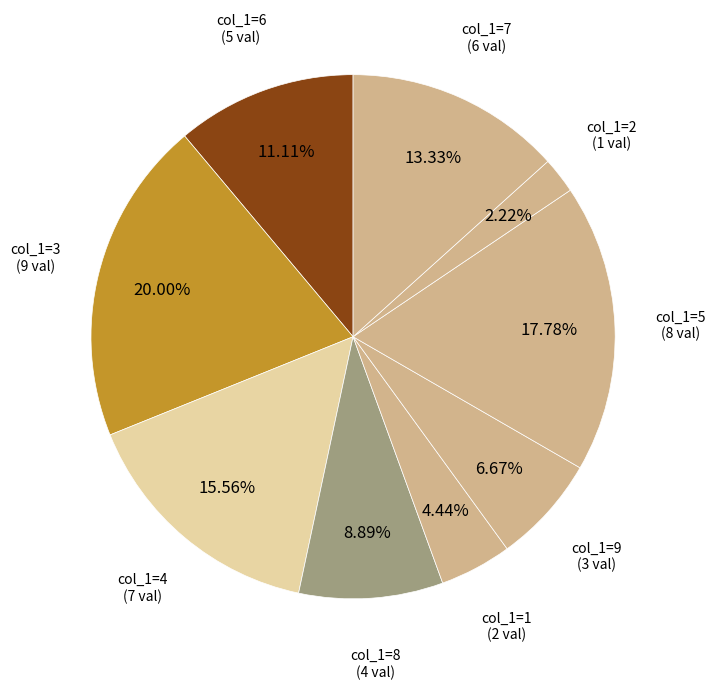

How many segments does this pie chart have?

9